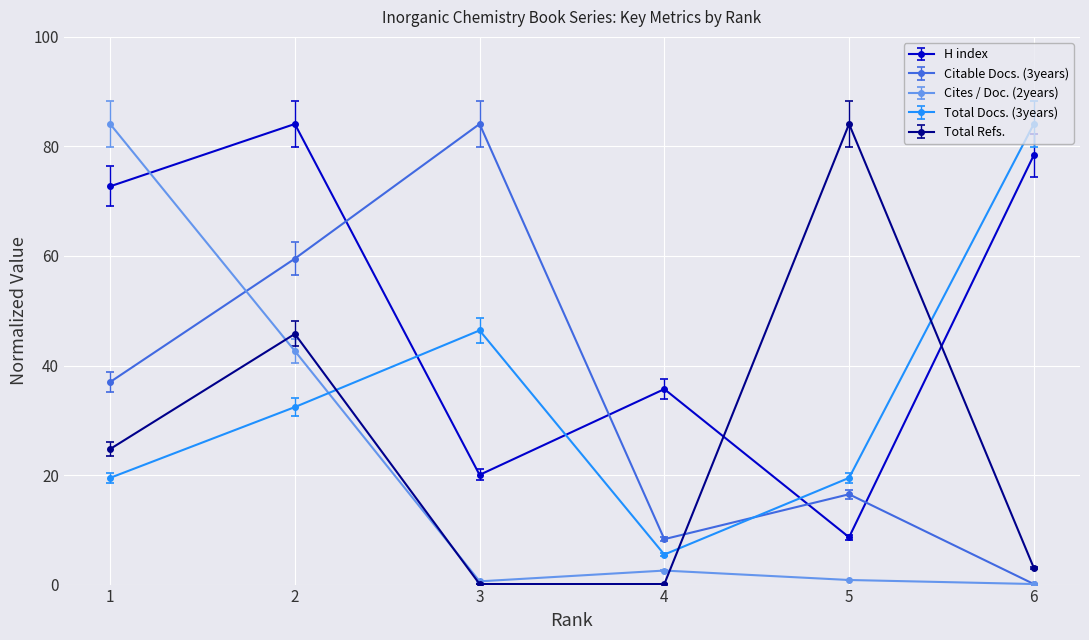

What is the difference between the maximum and second lowest values in the Citable Docs. (3years) series?

75.8